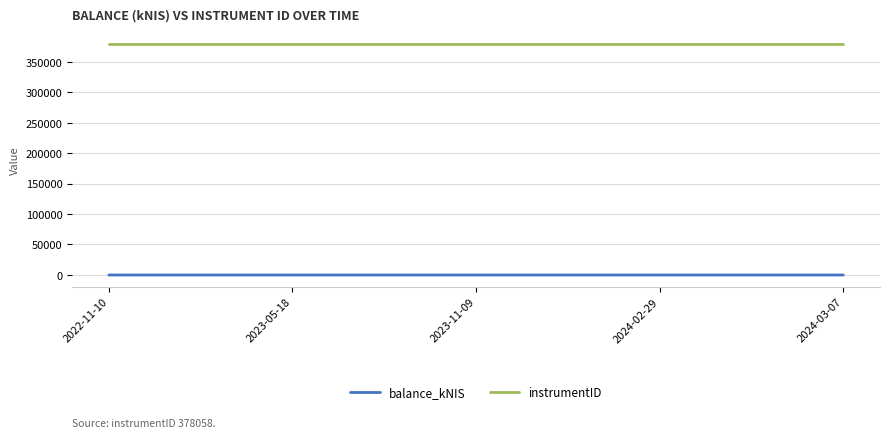

The value of balance_kNIS at 2023-11-09 is 0.0. True or false?

True